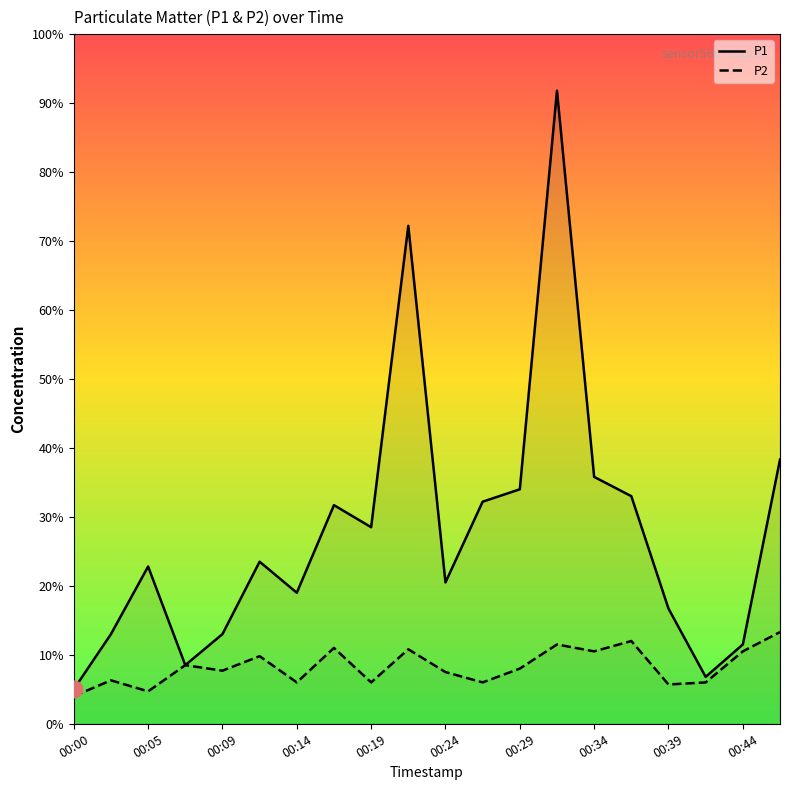

List the series in order of their peak value, highest first.

P1, P2